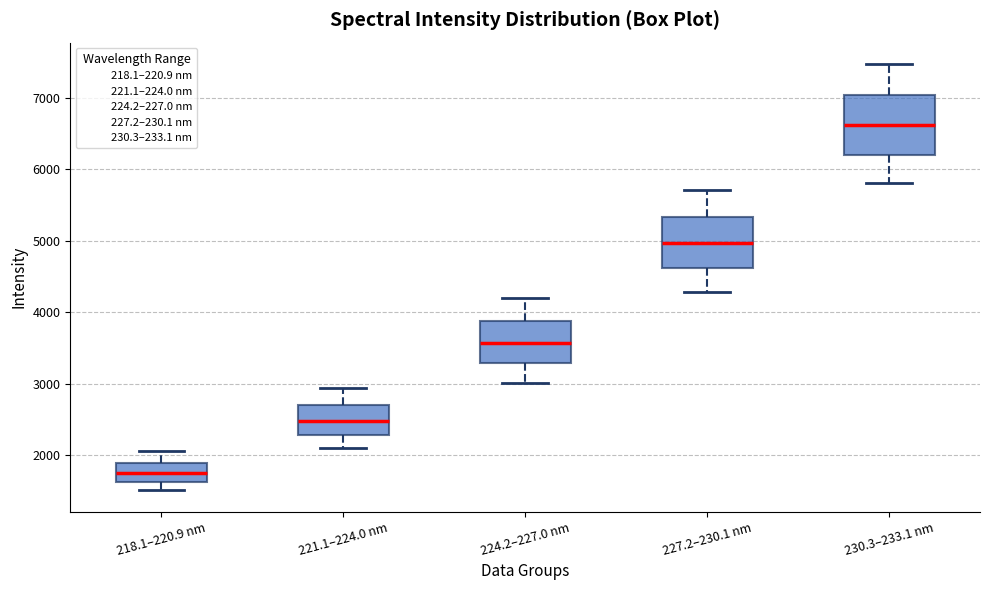

Which box is the tallest, from its lower edge to its upper edge?

230.3–233.1 nm